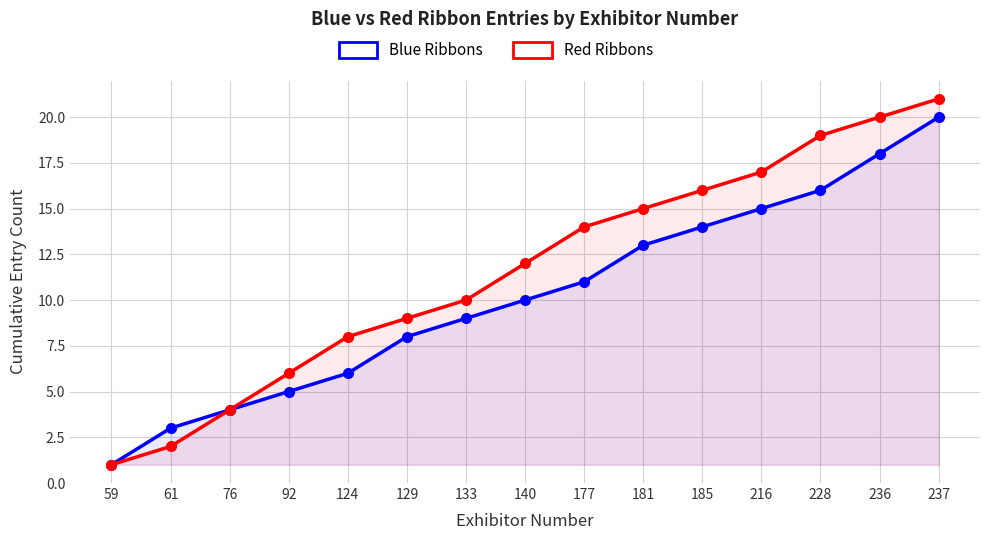

How many distinct data groups are displayed?

2